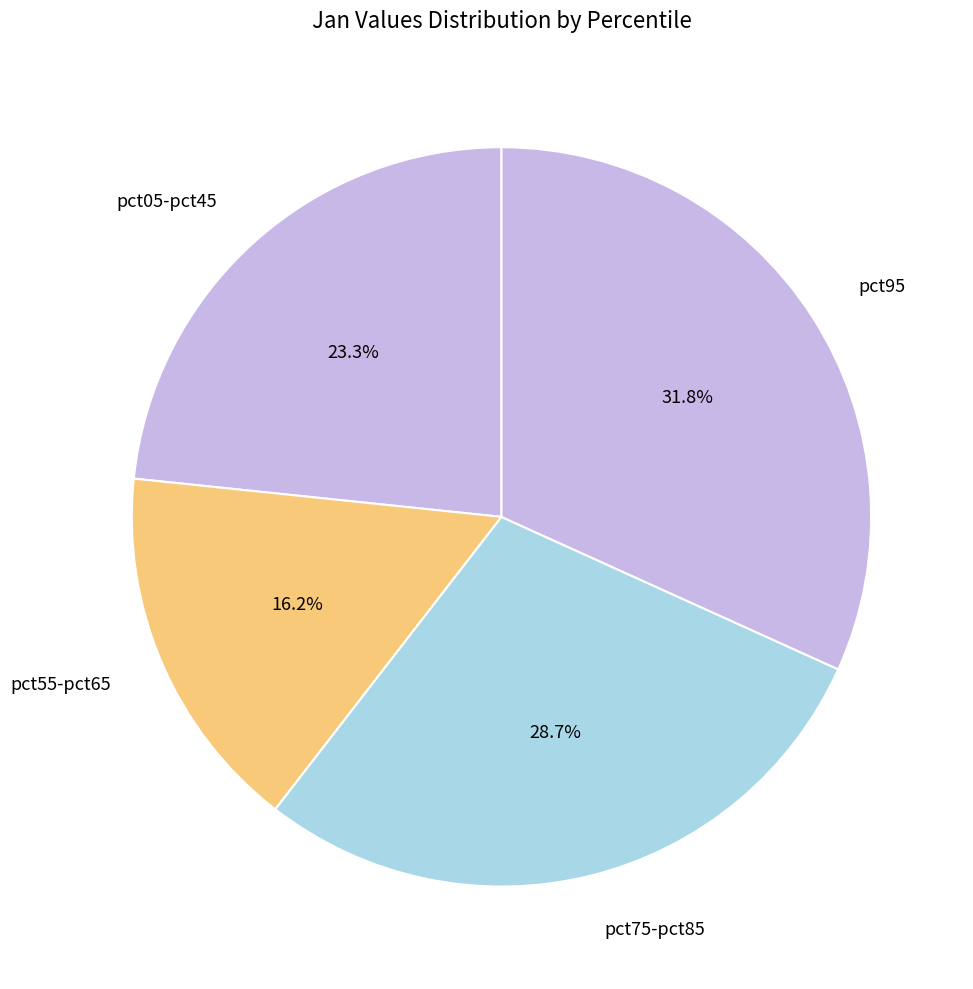

Which category has the smallest portion of the pie?

pct55-pct65